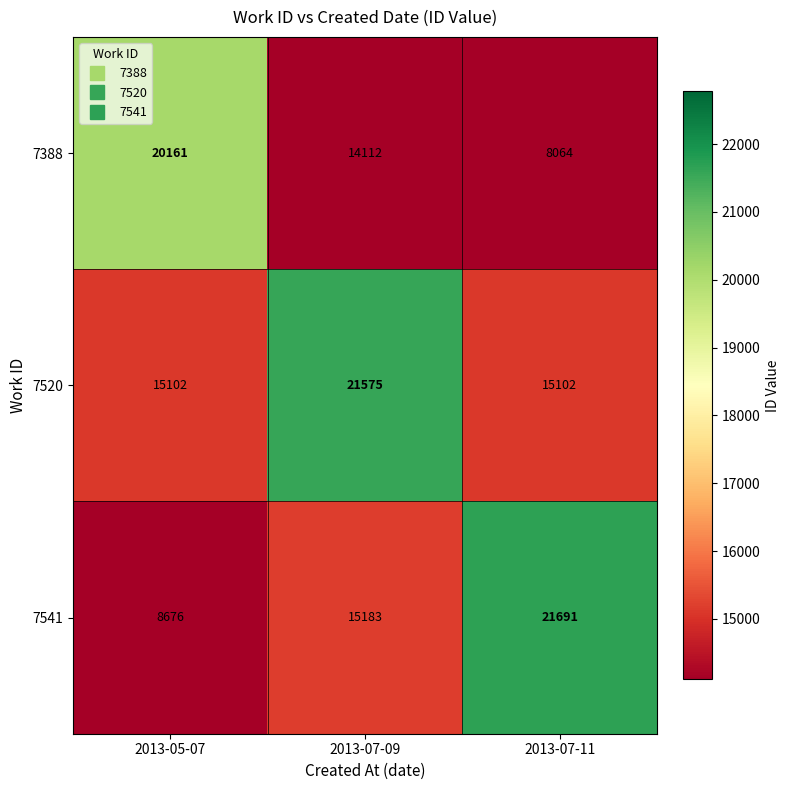

Which category has the highest value across all series?

2013-07-11